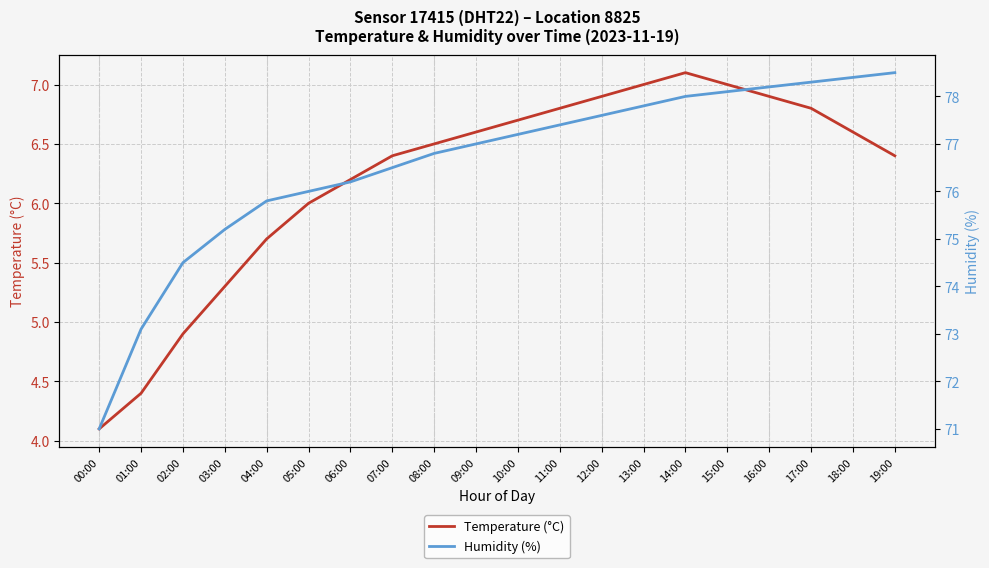

How many lines are shown in the chart?

2